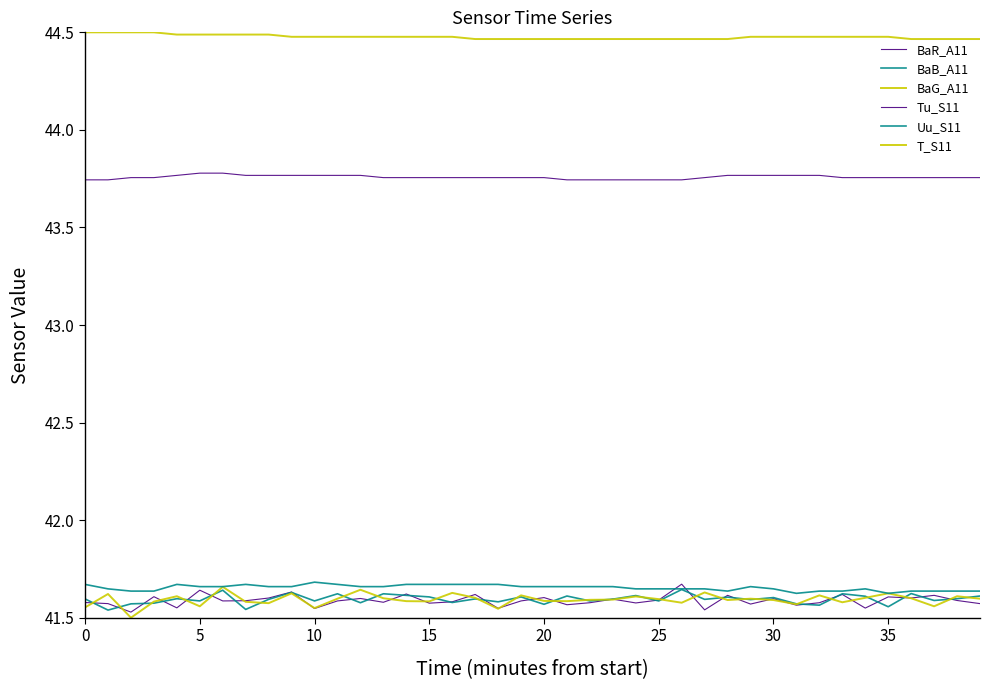

How many distinct data groups are displayed?

6